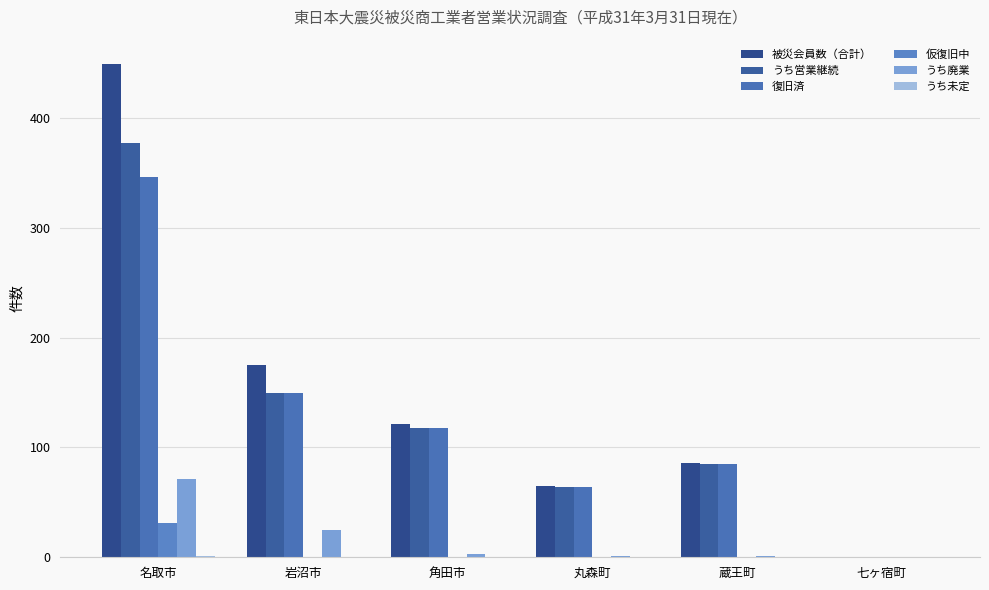

Is it true that 復旧済 equals 118 at 角田市?

True